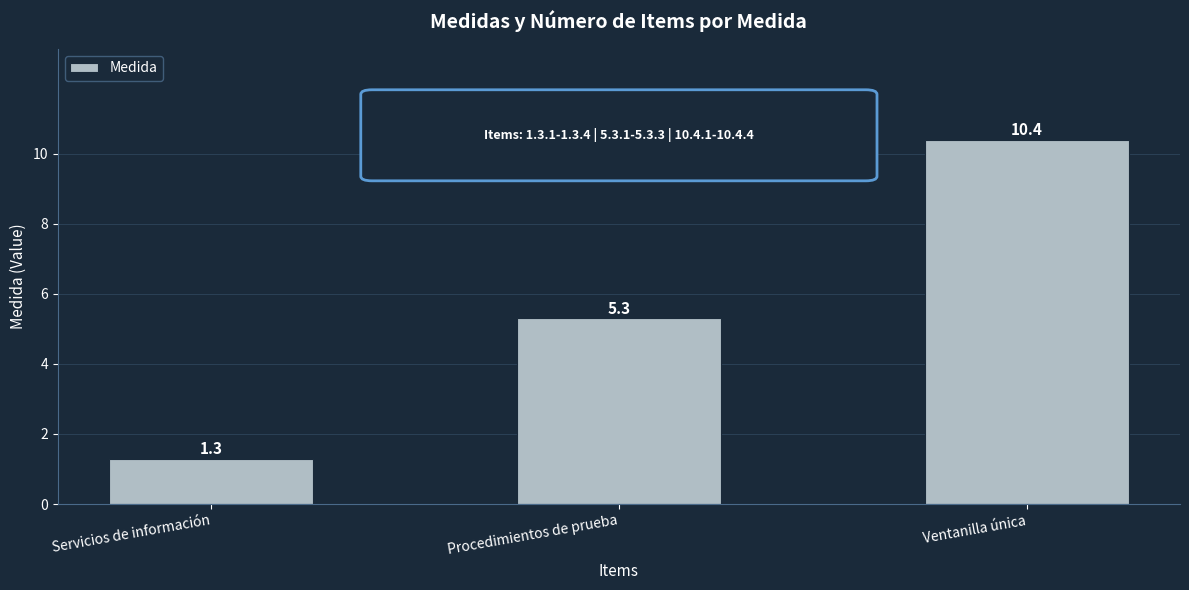

Which label corresponds to the largest value in the chart?

Ventanilla única